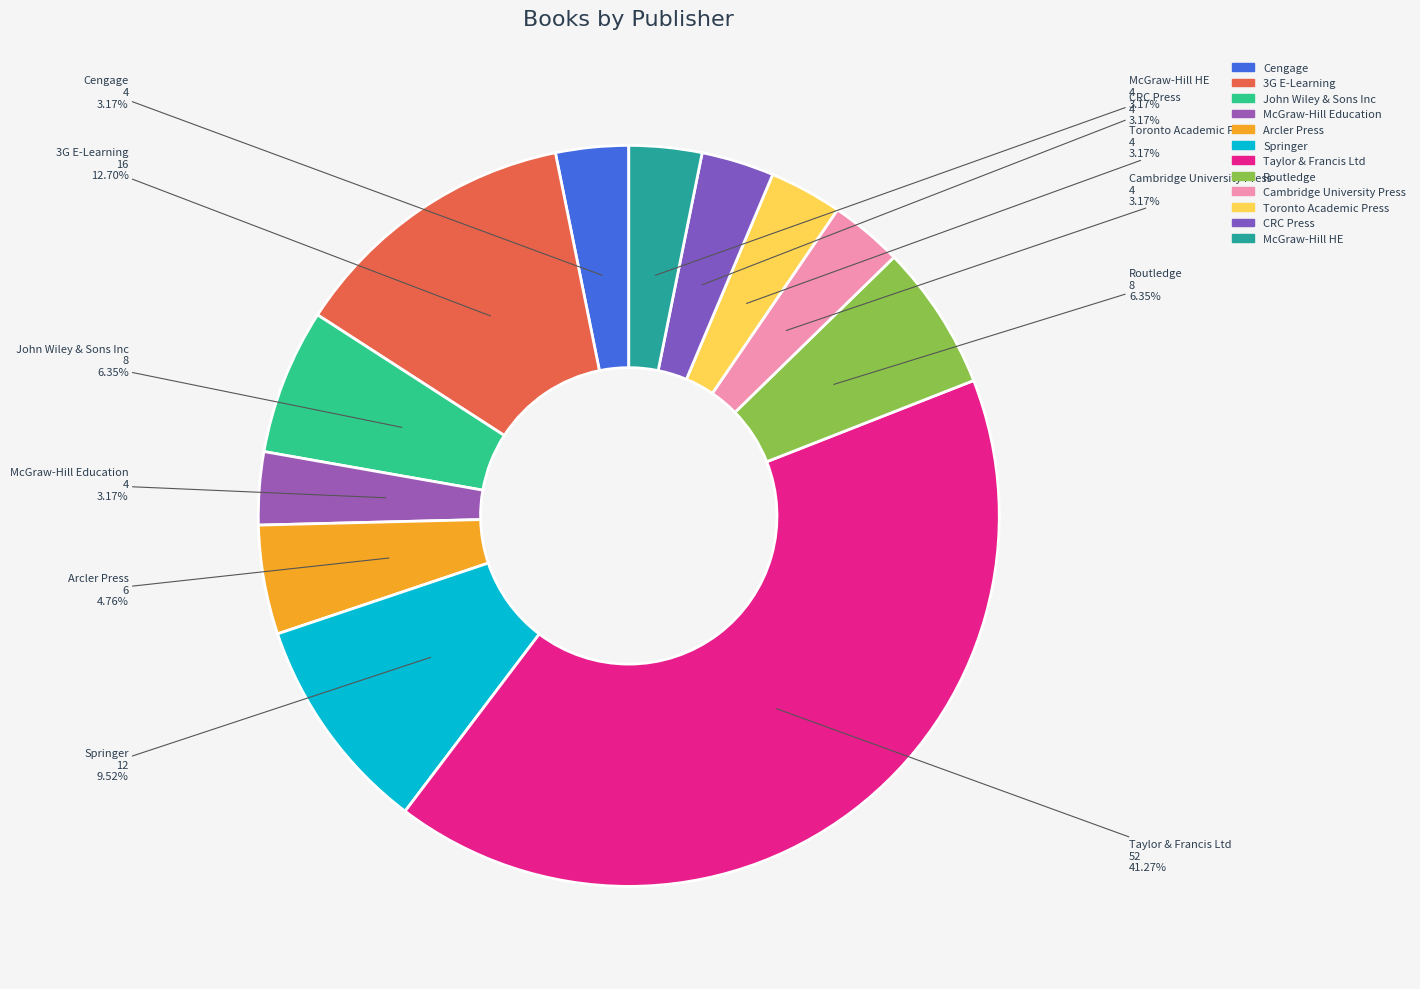

To the nearest percent, what is the average slice percentage?

8%